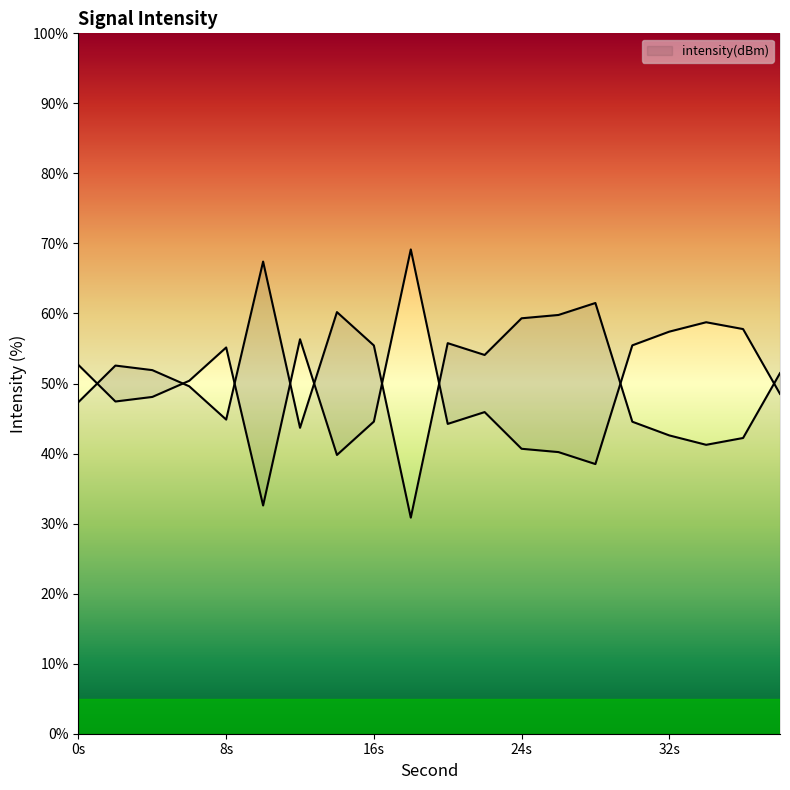

List the labels in order of value, largest first.

18, 34, 36, 32, 12, 30, 8, 0, 6, 38, 4, 2, 22, 16, 20, 24, 26, 14, 28, 10